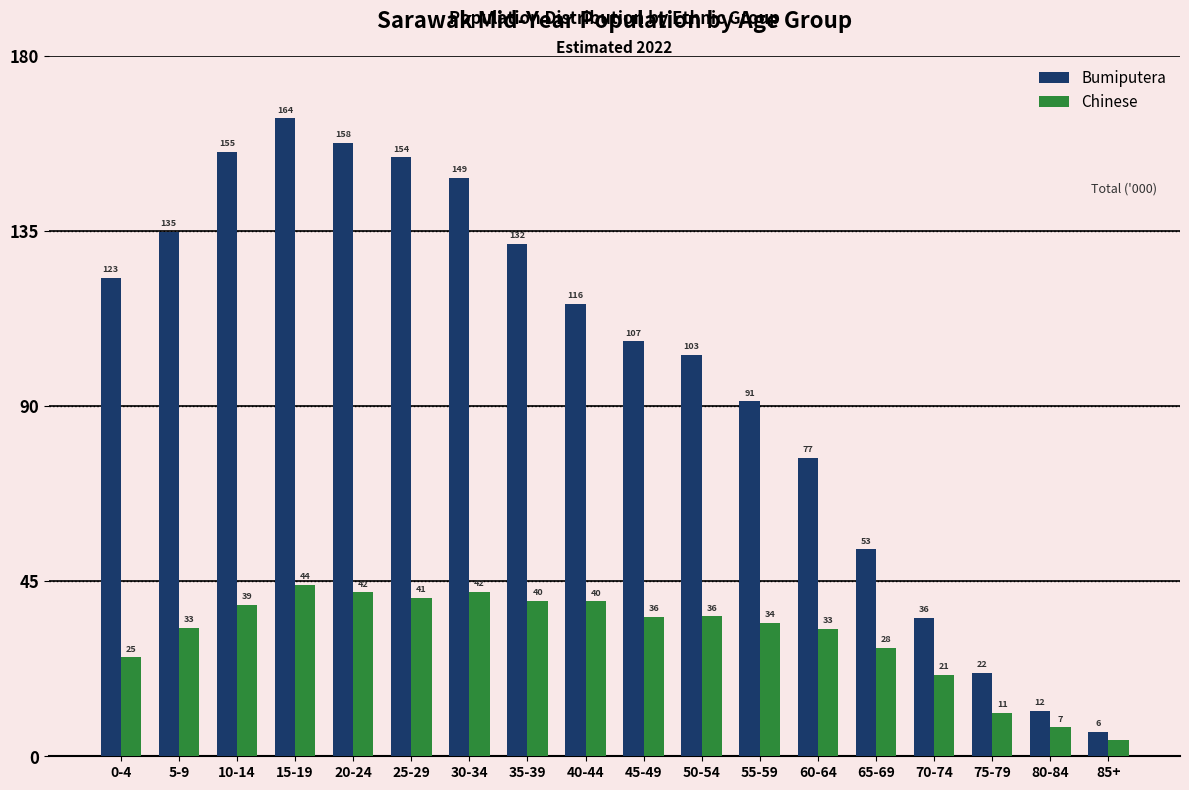

What is the difference between the highest and lowest values at 35-39?

91.7